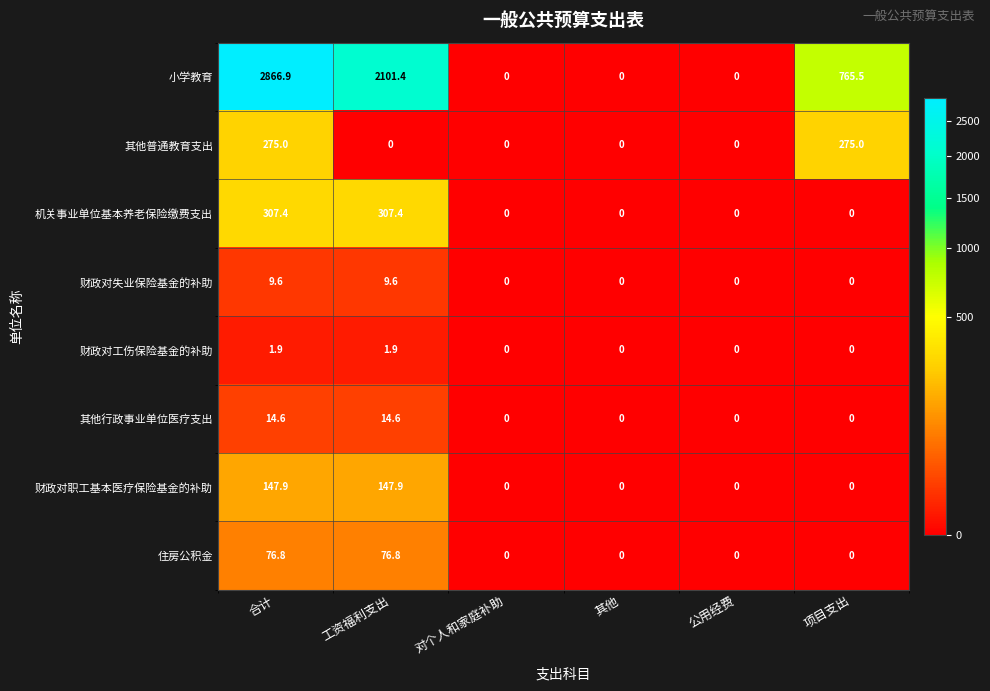

How many categories are shown in the chart?

6